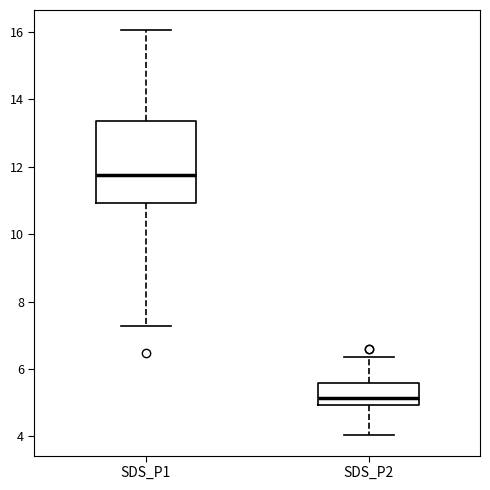

Which box's median line is the lowest?

SDS_P2